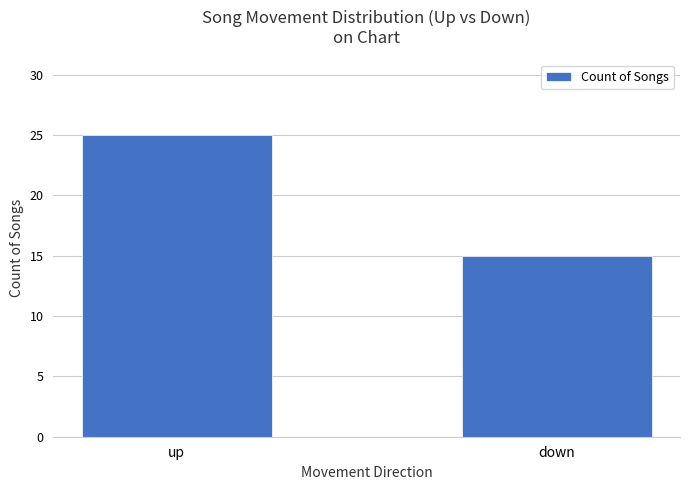

What position from the right is up?

2